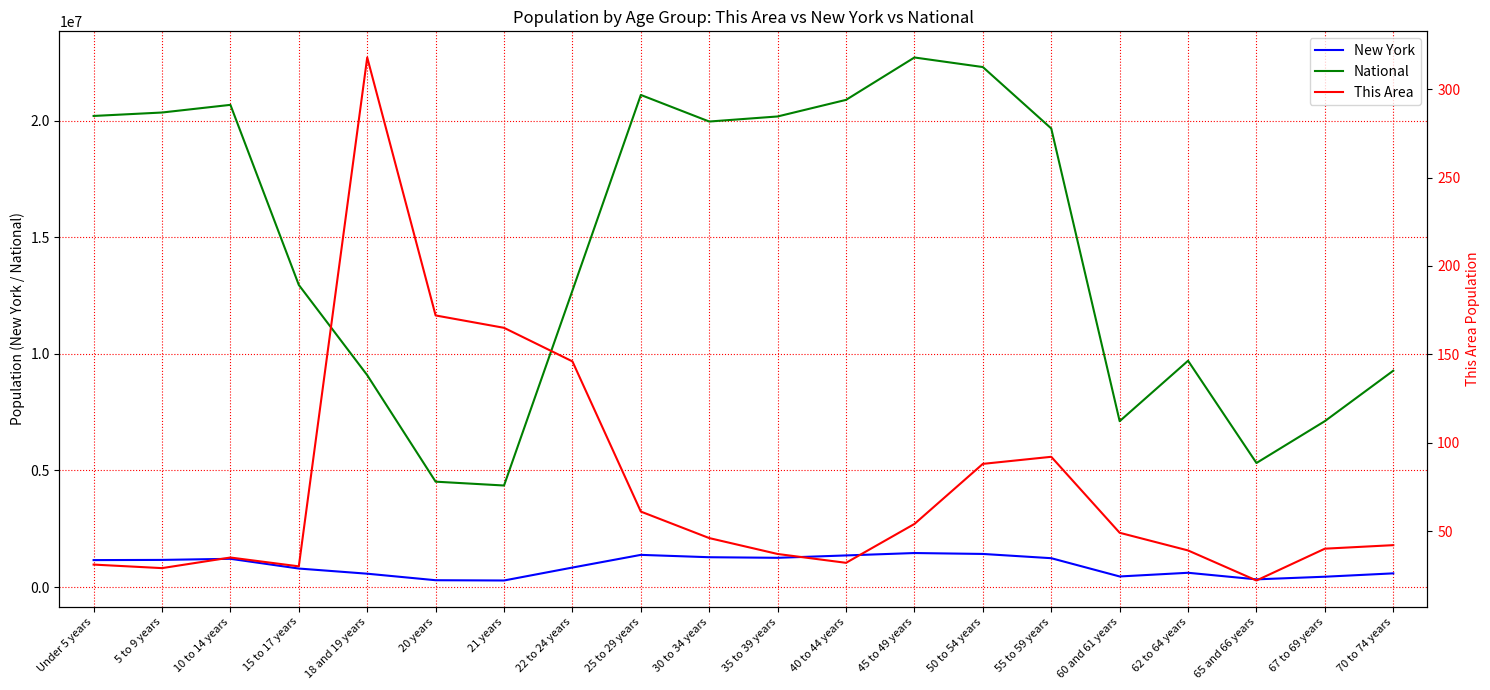

How many categories are shown in the chart?

20